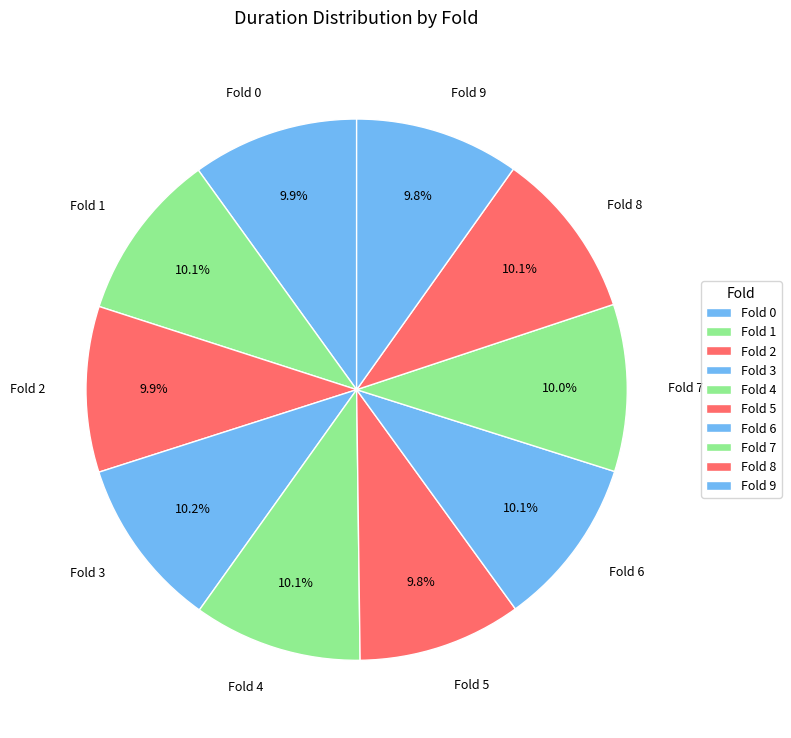

To the nearest percent, what is the difference between the largest and smallest slice percentages?

0%